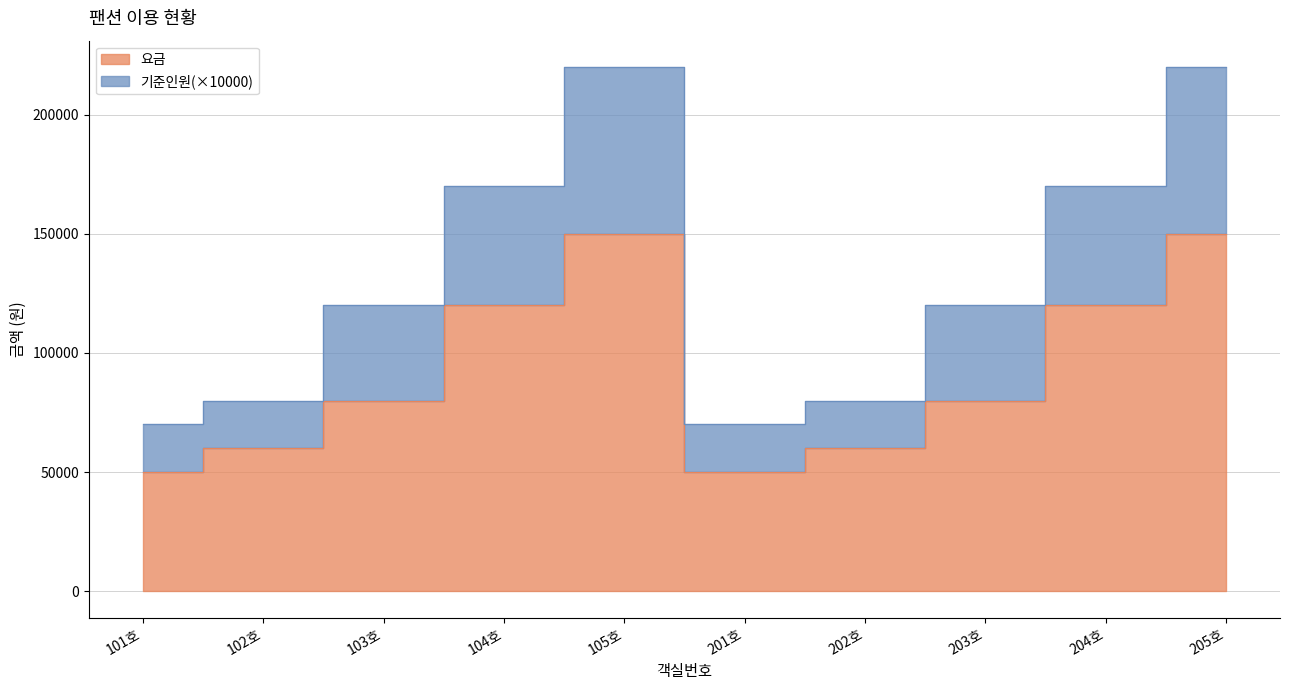

Rank the series by their maximum value, from lowest to highest.

요금, 기준인원